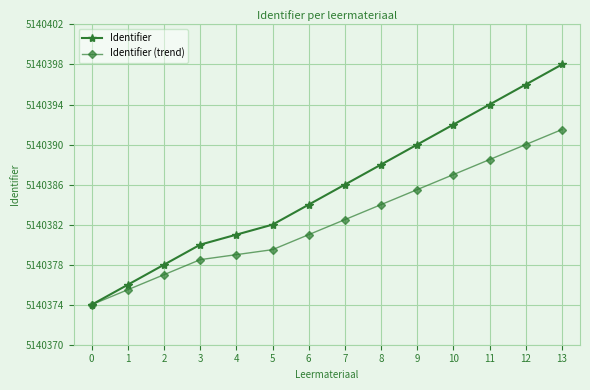

Which series has the largest range (max minus min)?

Identifier